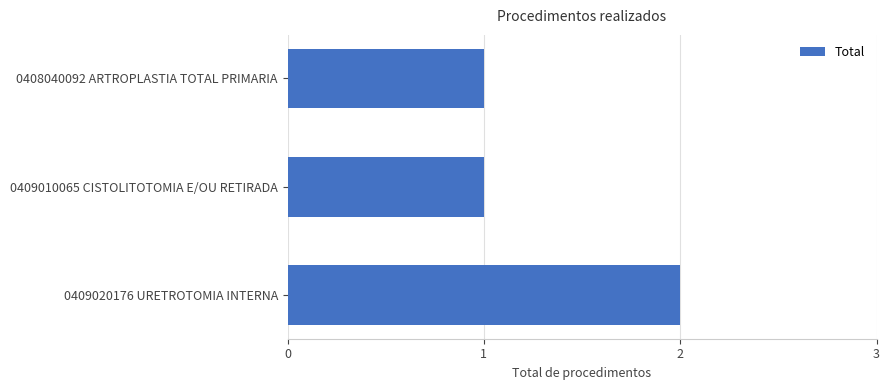

What is the sum of all values?

4